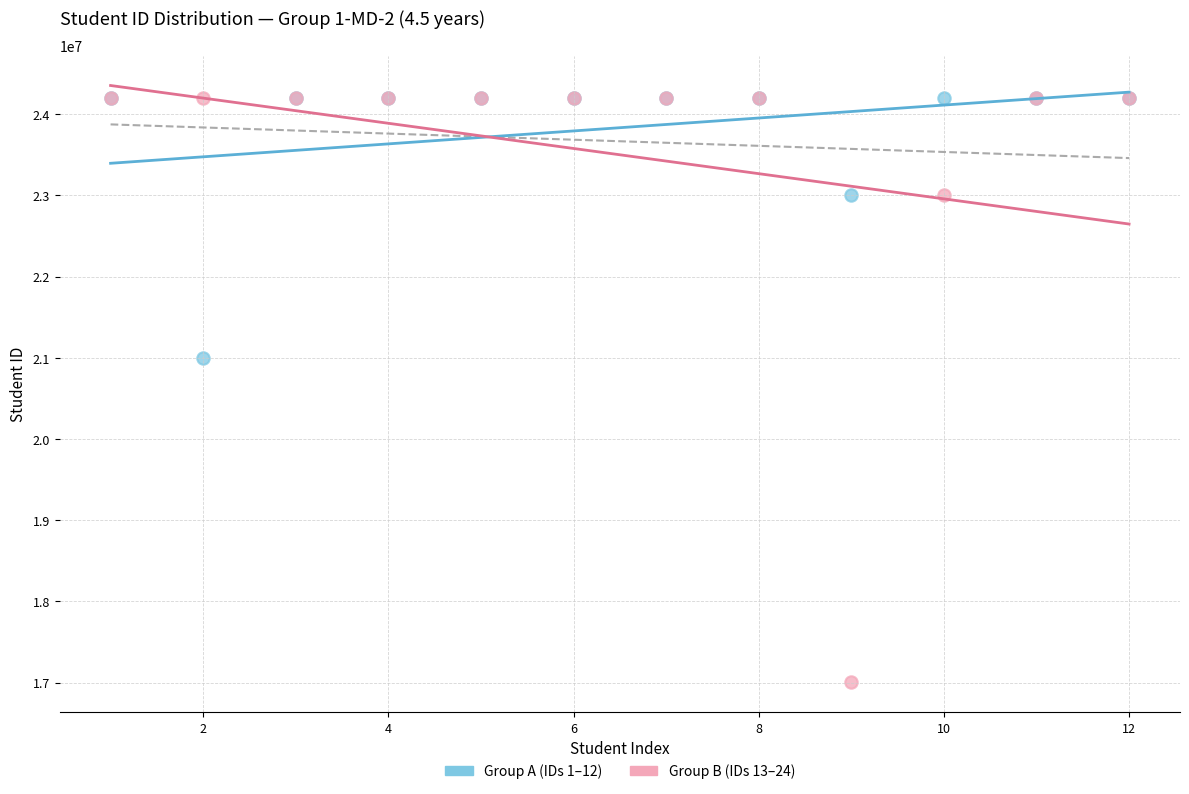

In the Group B (IDs 13–24) series, what Y value is closest to 20601665?

23003497